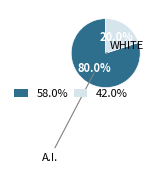

Is there a majority slice in this chart?

Yes